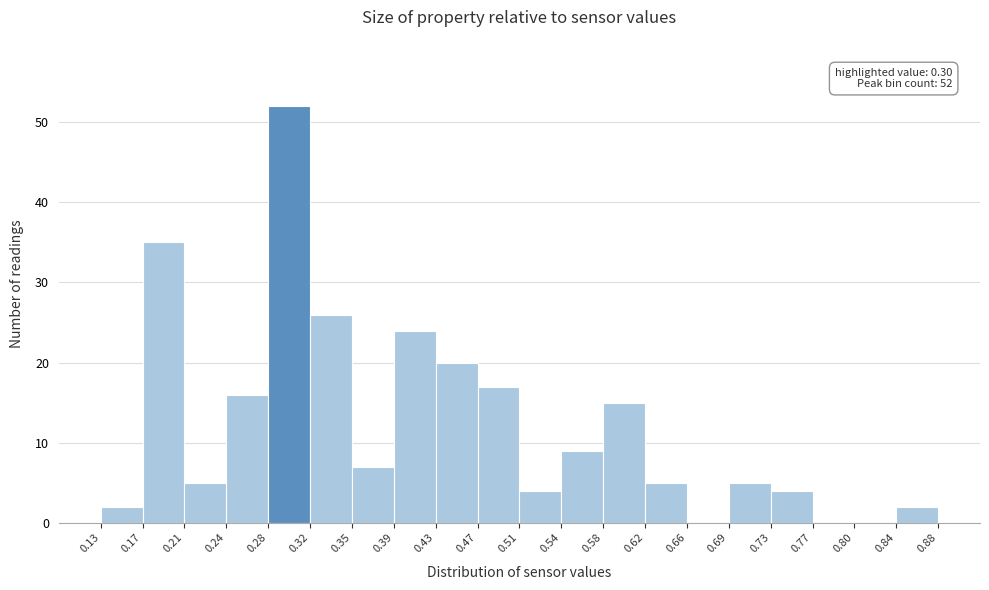

Which range on the x-axis has the tallest bar?

0.28 to 0.32